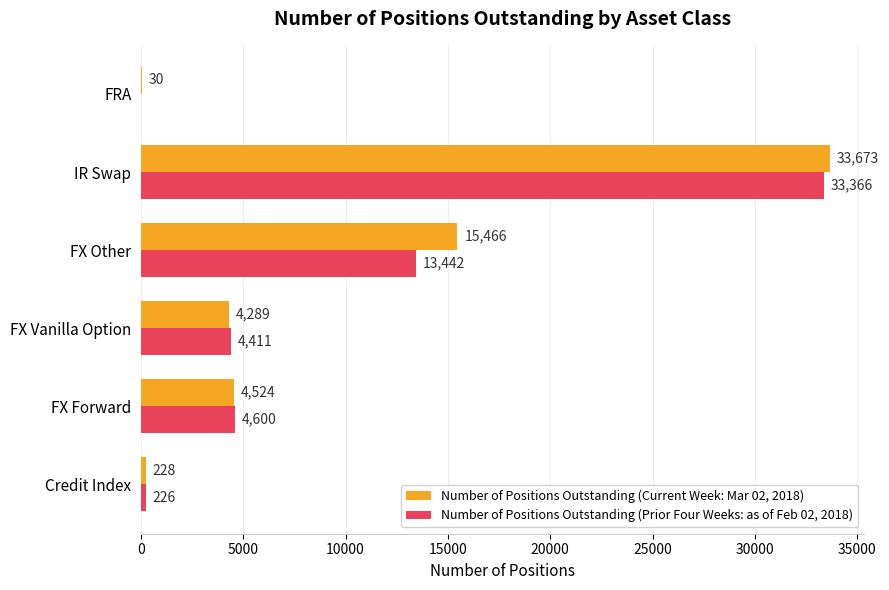

Which series has the largest total across all categories?

Number of Positions Outstanding (Current Week: Mar 02, 2018)